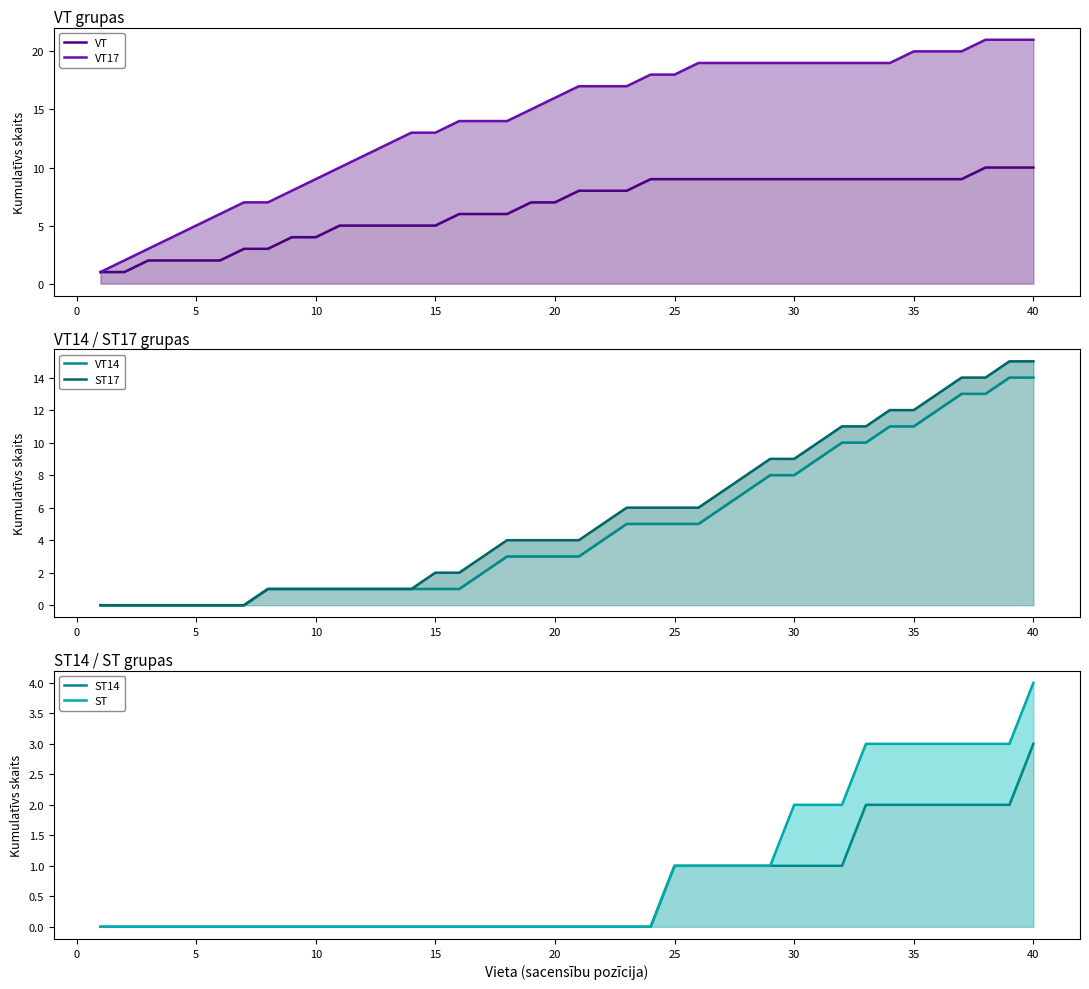

What are all the series names shown in the legend?

VT, VT17, VT14, ST17, ST14, ST